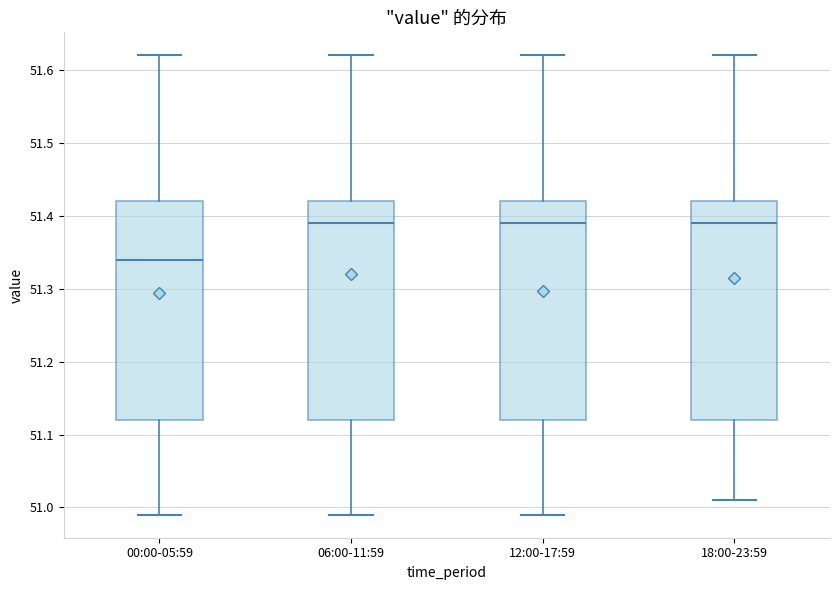

Which box has the lowest median line?

00:00-05:59